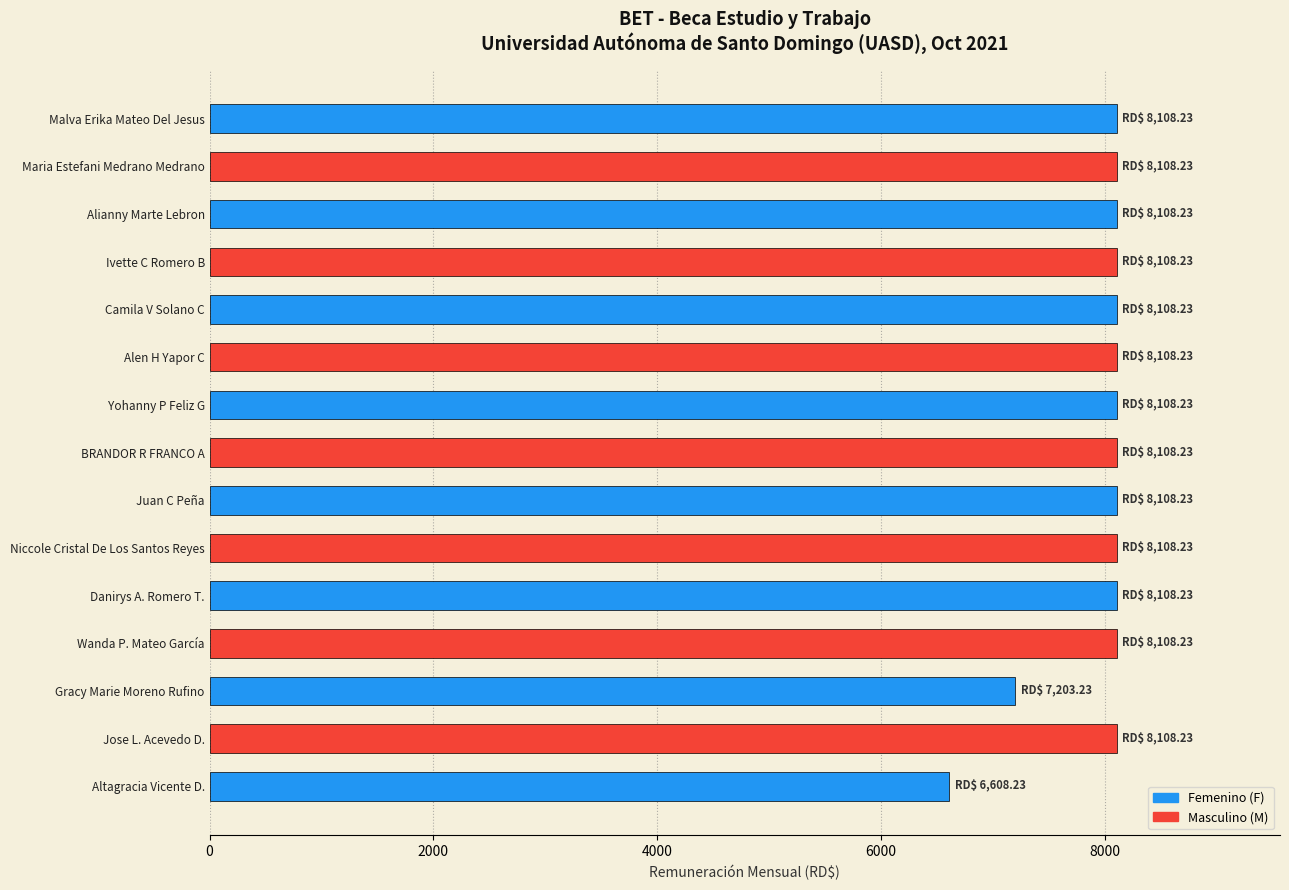

What is the value of the 11th bar from the top?

8108.2